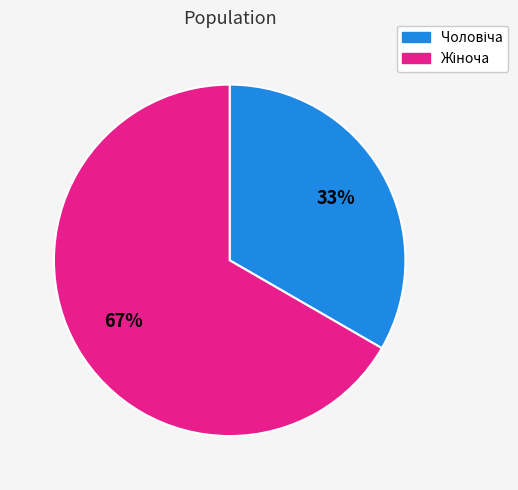

How many slices are in this pie chart?

2